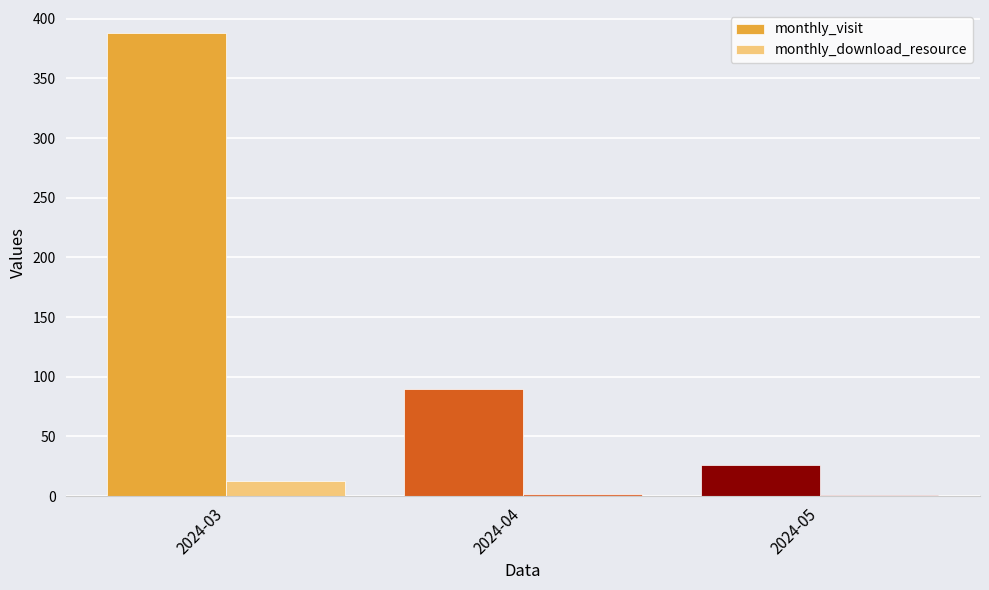

What is the sum of all monthly_download_resource values?

16